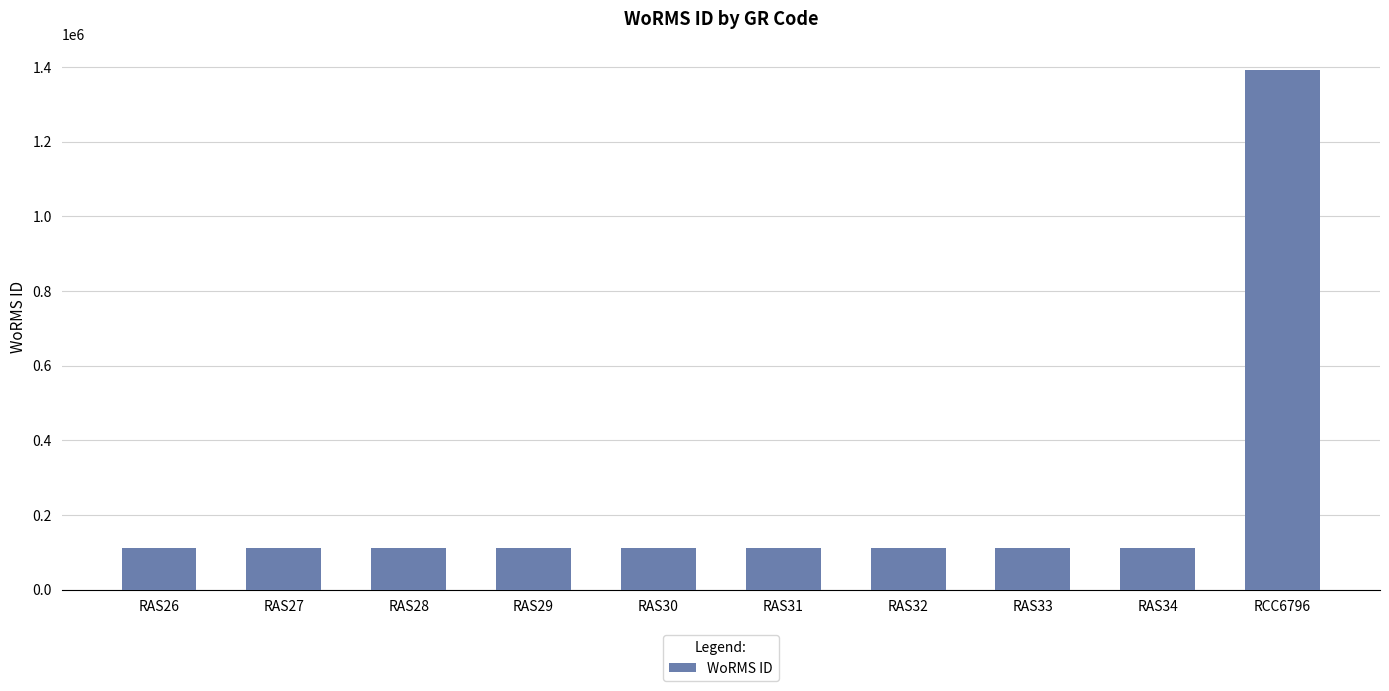

What is the ratio of the value at RCC6796 to the value at RAS29?

12.6